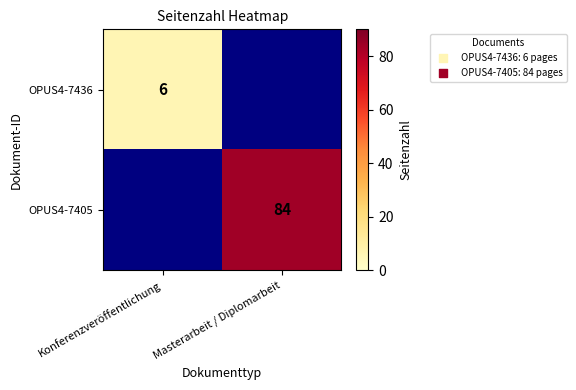

The OPUS4-7405 series shows 146 at Masterarbeit / Diplomarbeit. True or false?

False